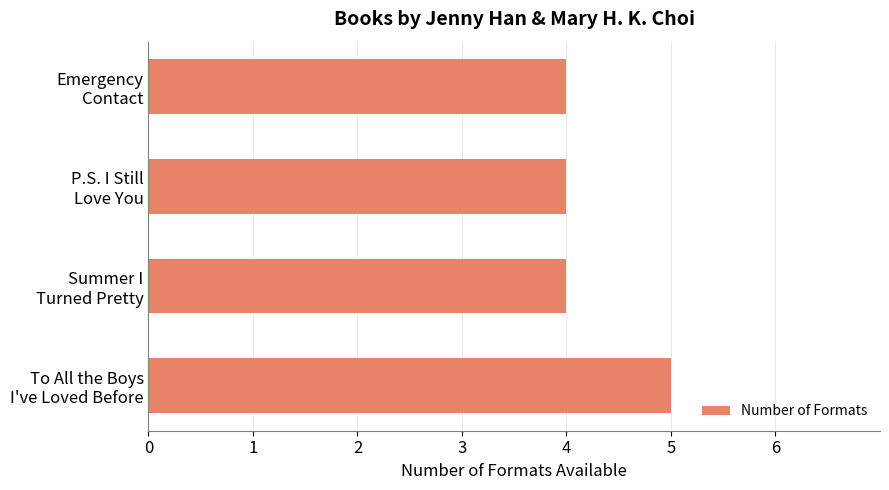

What is the sum of all values?

17